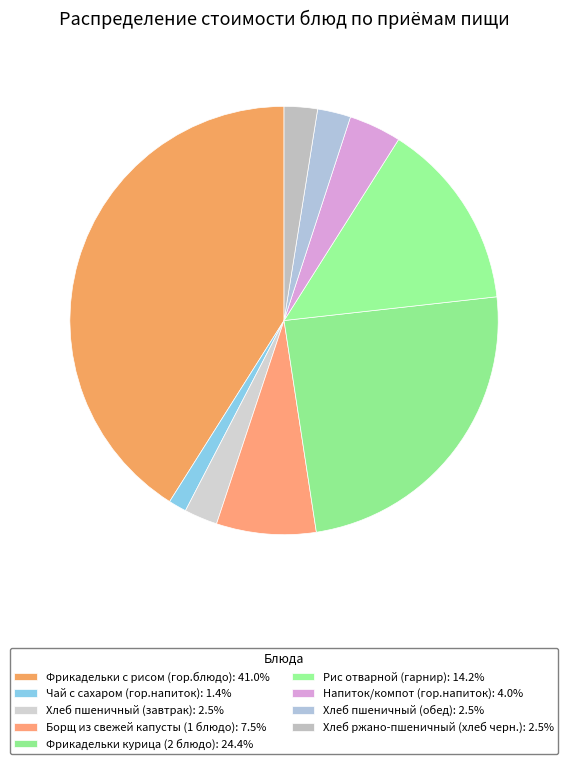

How many segments does this pie chart have?

9